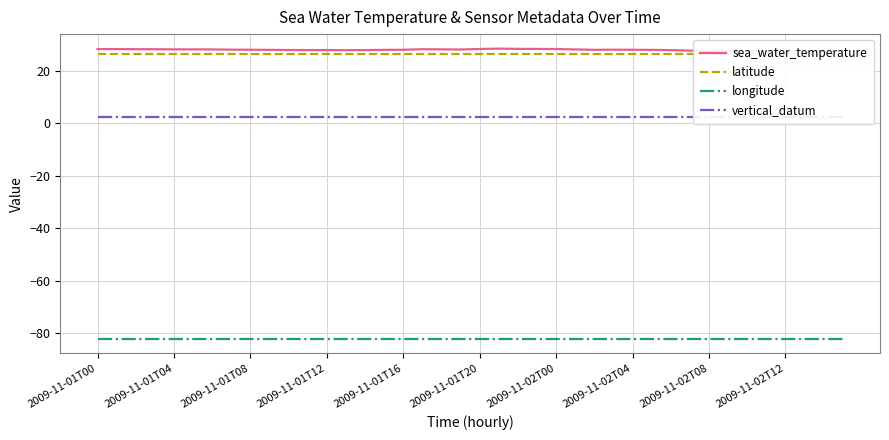

Which series has the widest spread of values?

sea_water_temperature